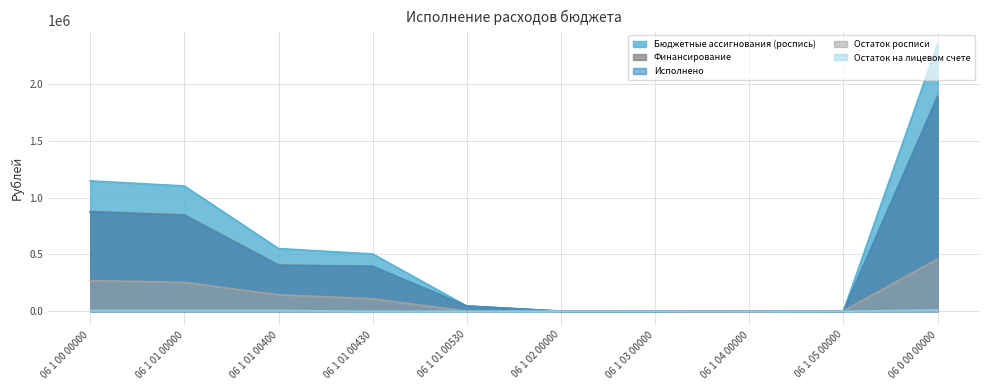

Reading left to right, what are all the values shown in this chart?

Бюджетные ассигнования (роспись): 1147559.6	1102399.6	552067.2	504332.4	46000.0	2000.0	180.0	3480.0	3000.0	2352628.5
Финансирование: 877827.0	848149.0	407441.4	394707.6	46000.0	0.0	0.0	3380.0	0.0	1892703.4
Исполнено: 870197.0	840519.0	399811.4	394707.6	46000.0	0.0	0.0	3380.0	0.0	1880073.3
Остаток росписи: 269732.7	254250.7	144625.8	109624.8	0.0	2000.0	180.0	100.0	3000.0	459925.2
Остаток на лицевом счете: 7630.0	7630.0	7630.0	0.0	0.0	0.0	0.0	0.0	0.0	12630.0